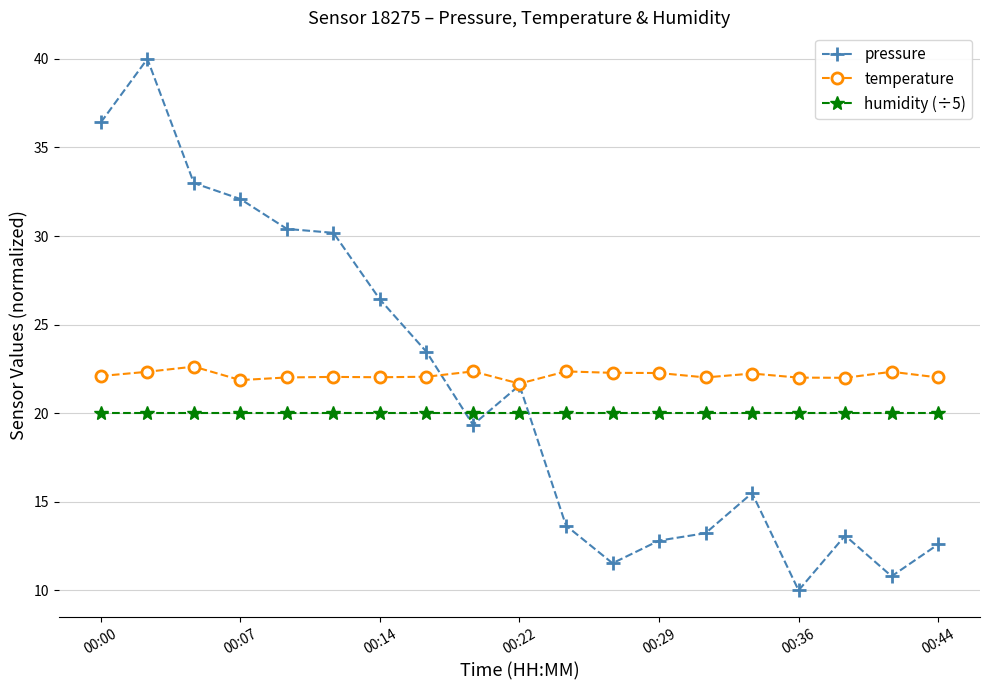

What is the maximum value for pressure?

40.0